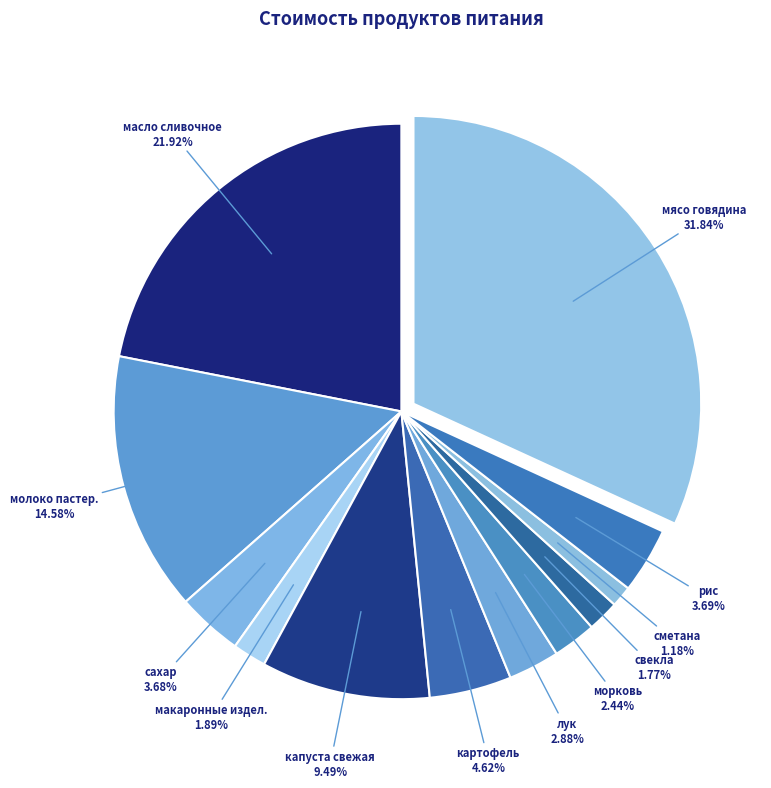

How many slices are in this pie chart?

12